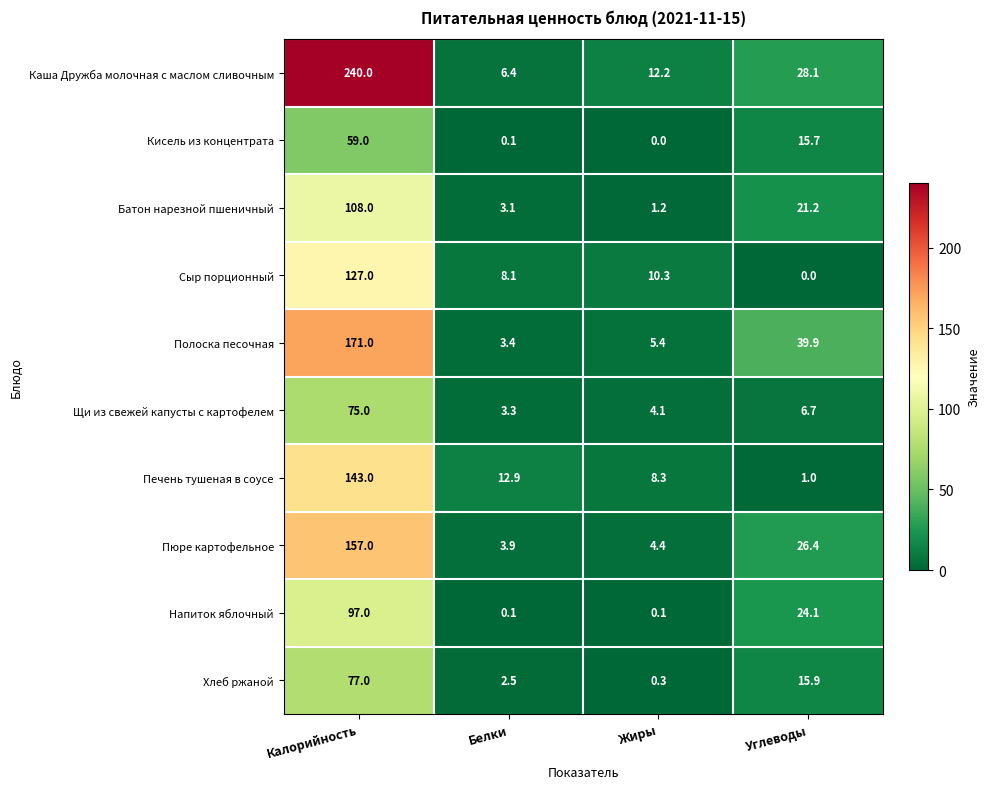

At Калорийность, list the series in order from largest to smallest.

Каша Дружба молочная с маслом сливочным, Полоска песочная, Пюре картофельное, Печень тушеная в соусе, Сыр порционный, Батон нарезной пшеничный, Напиток яблочный, Хлеб ржаной, Щи из свежей капусты с картофелем, Кисель из концентрата